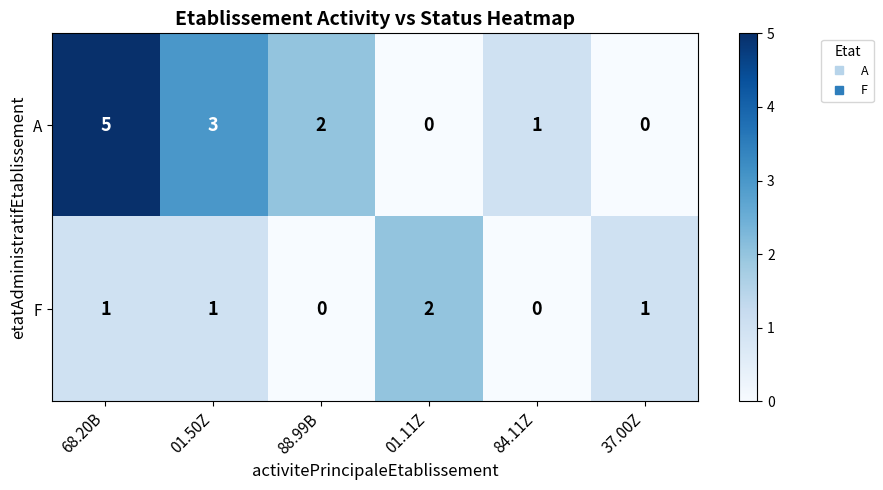

Which category has the highest value across all series?

68.20B